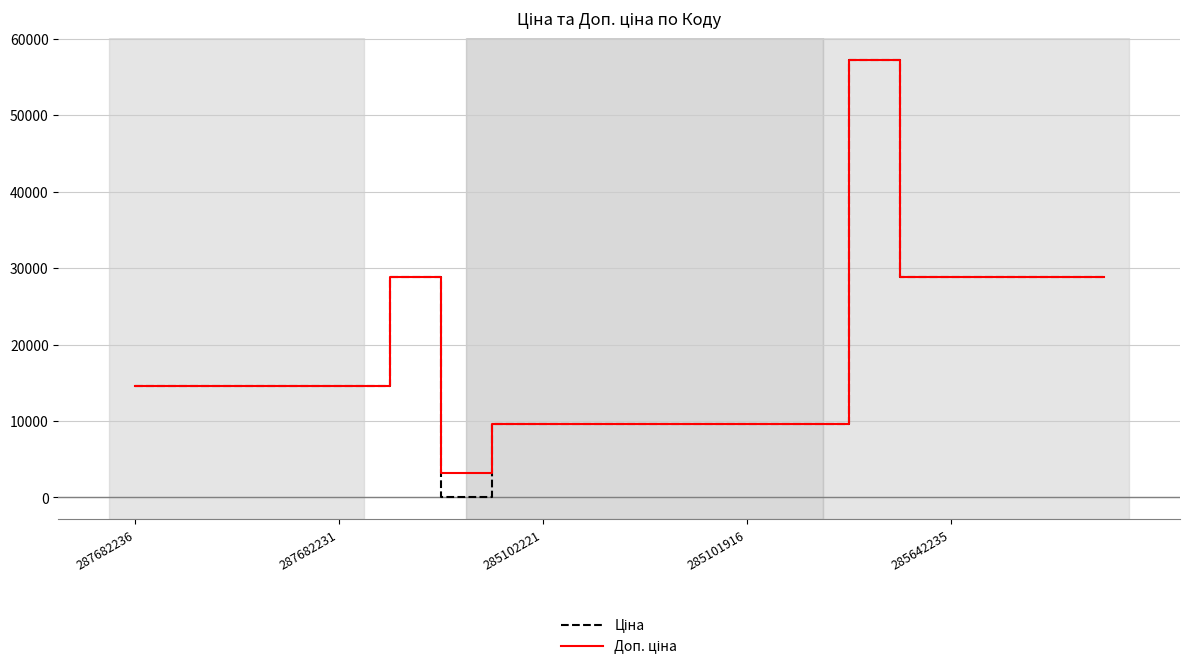

What is the greatest value displayed?

57235.5